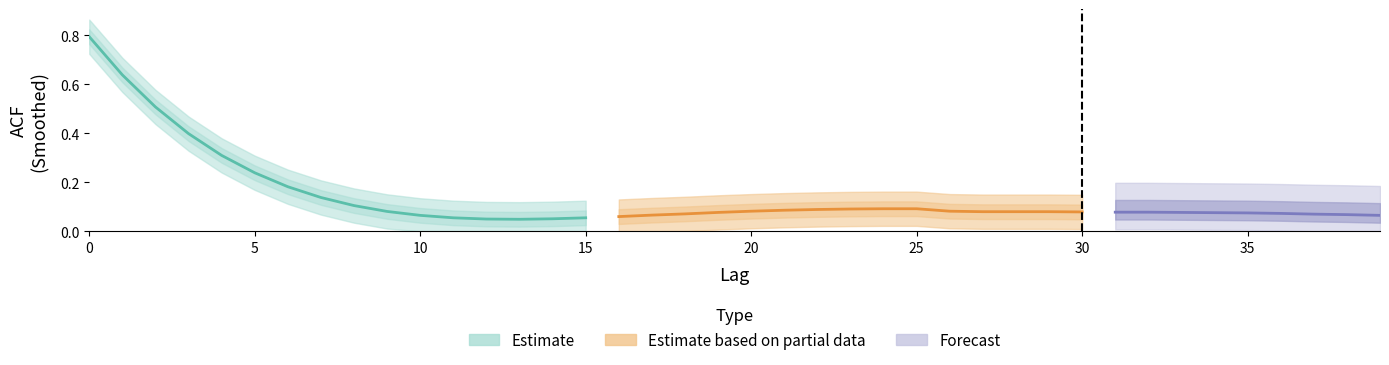

Reading right to left, what are all the values shown in this chart?

39=0.1	38=0.1	37=0.1	36=0.1	35=0.1	34=0.1	33=0.1	32=0.1	31=0.1	30=0.1	29=0.1	28=0.1	27=0.1	26=0.1	25=0.1	24=0.1	23=0.1	22=0.1	21=0.1	20=0.1	19=0.1	18=0.1	17=0.1	16=0.1	15=0.1	14=0.1	13=0.0	12=0.1	11=0.1	10=0.1	9=0.1	8=0.1	7=0.1	6=0.2	5=0.2	4=0.3	3=0.4	2=0.5	1=0.6	0=0.8